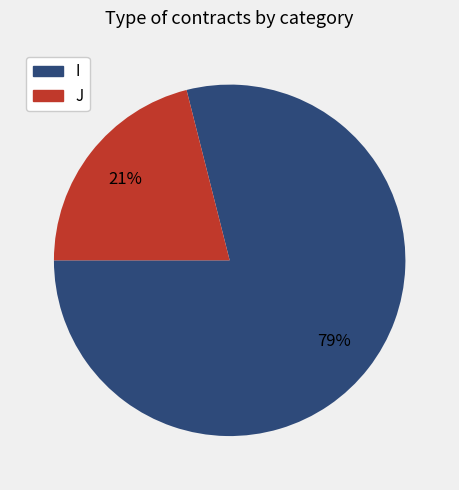

Rank the categories by value from lowest to highest.

J, I